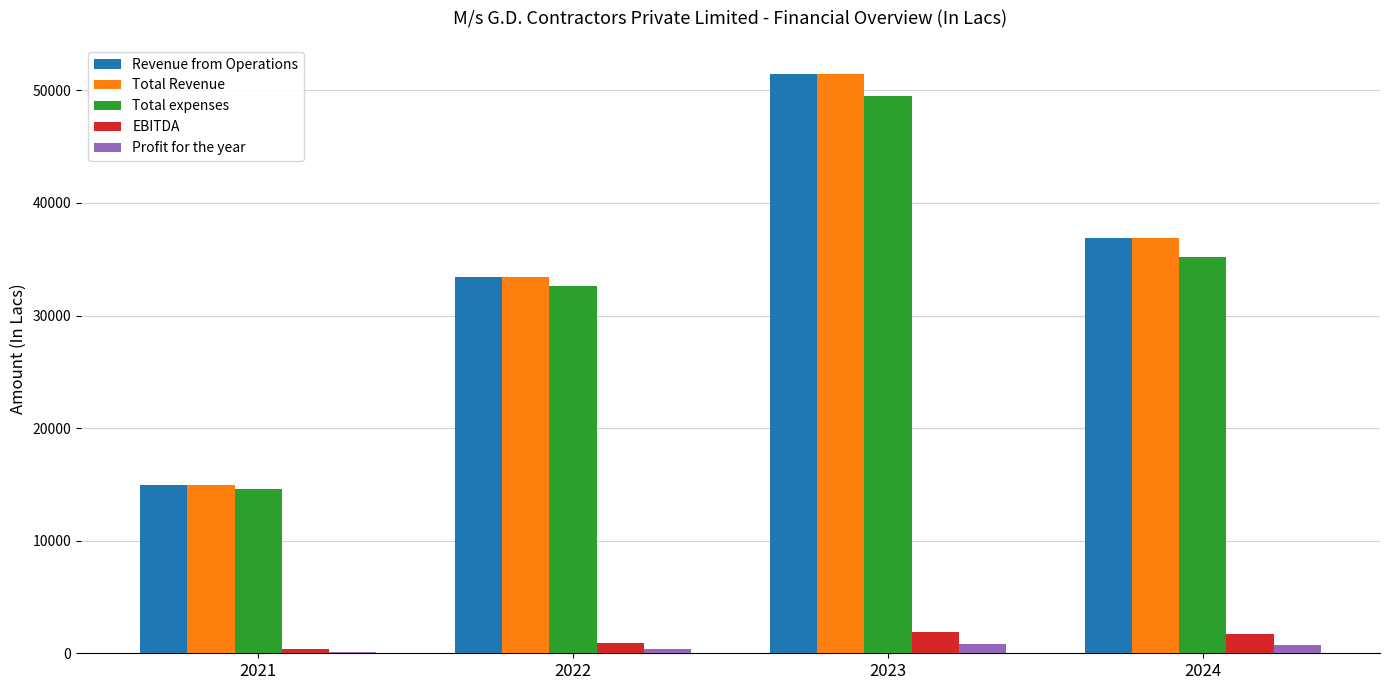

Does the chart contain stacked bars?

No